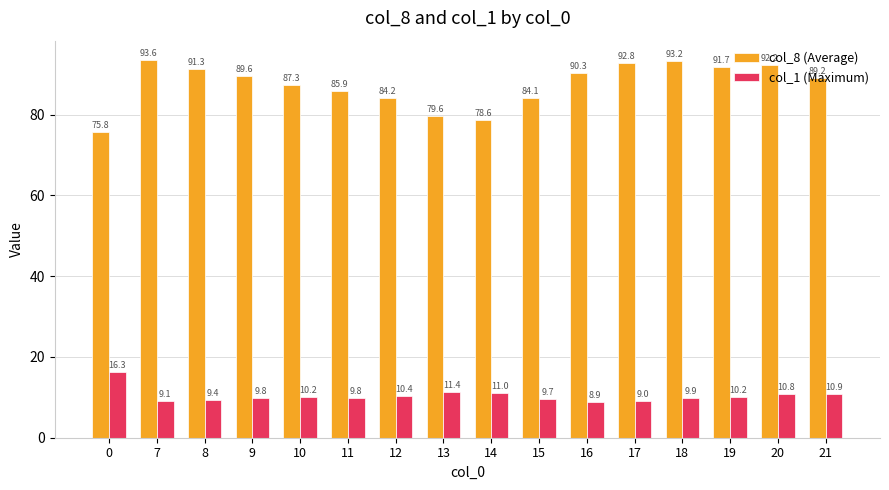

How many series are shown in this chart?

2